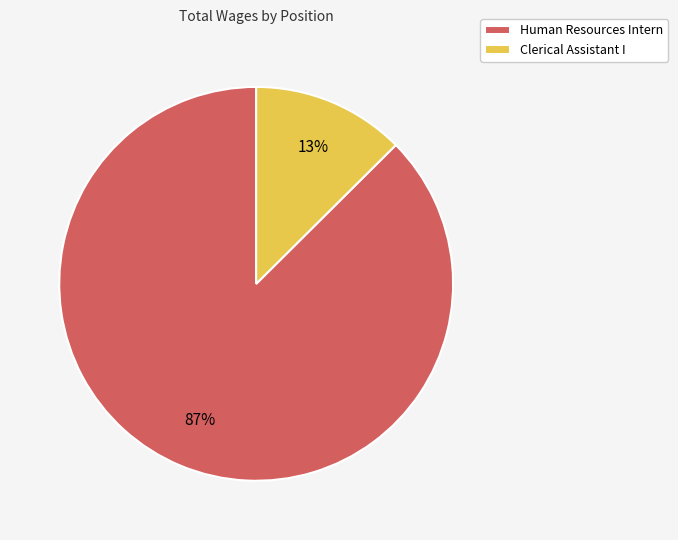

To the nearest percent, what is the combined percentage of Human Resources Intern and Clerical Assistant I?

100%